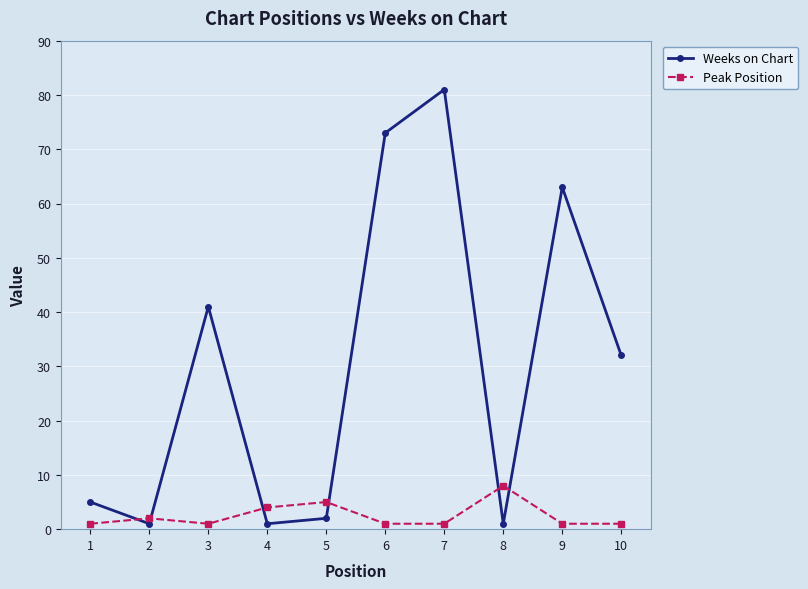

List the series in order of their peak value, highest first.

Weeks on Chart, Peak Position